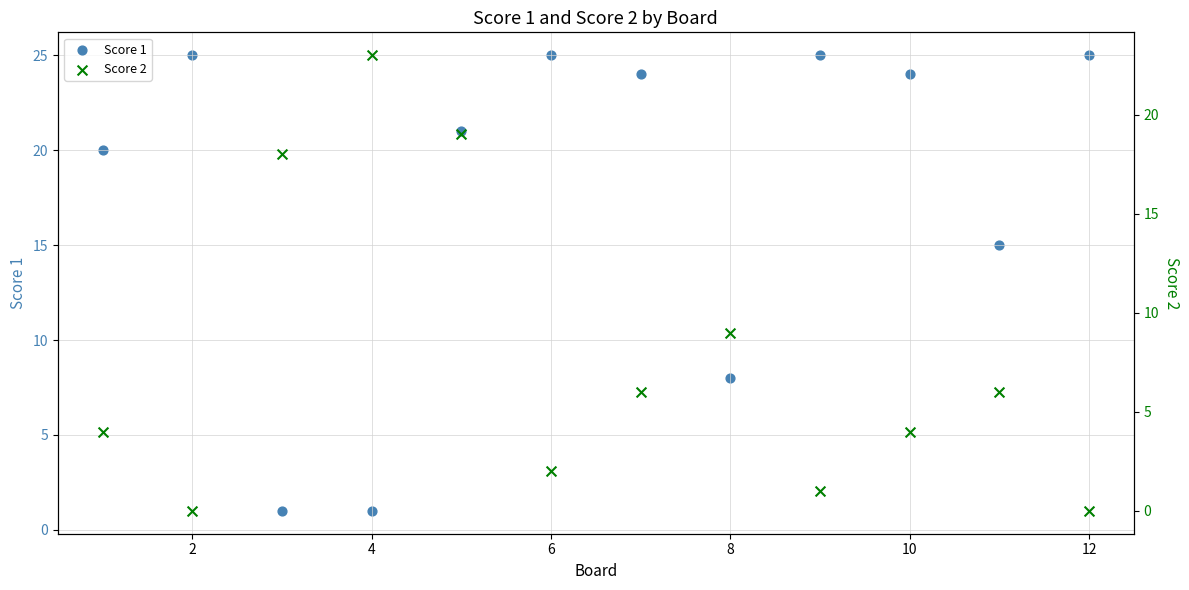

Which series has the widest spread of Y values?

Score 1